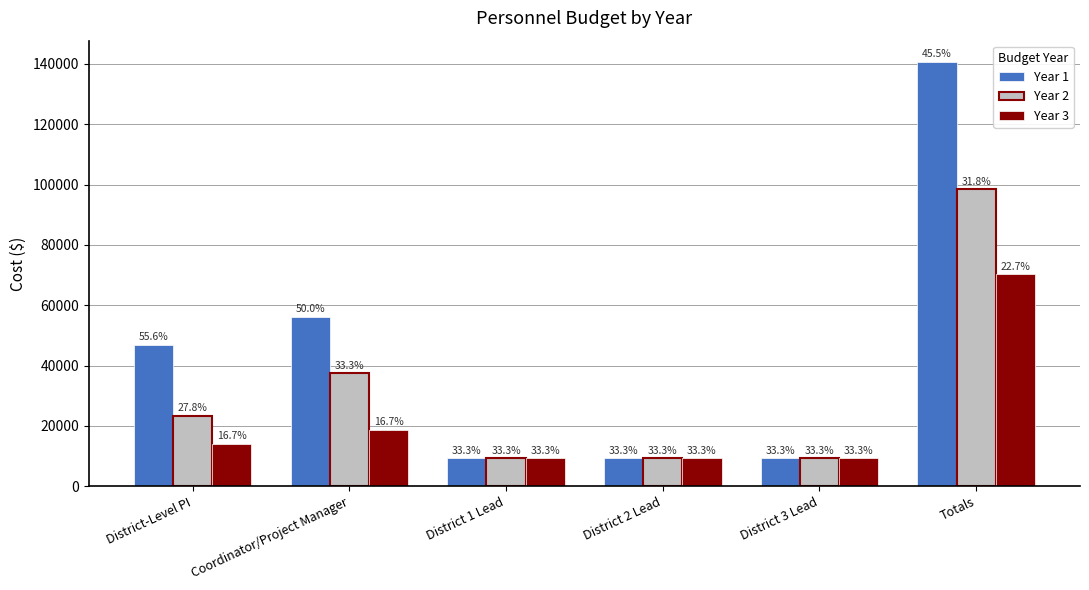

At which category is the sum across all series the highest?

Totals